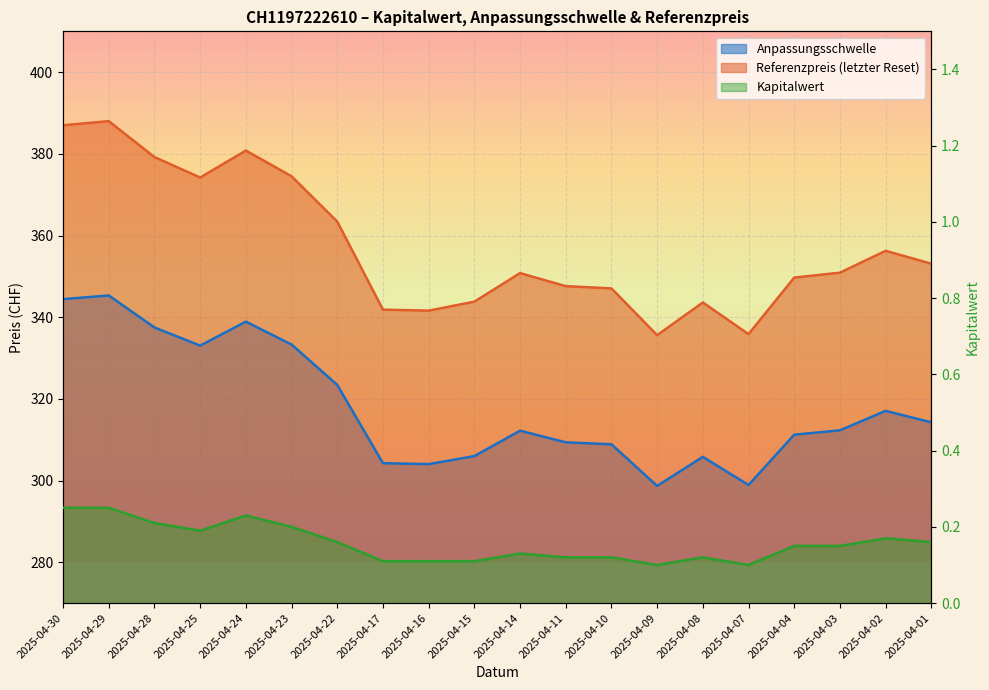

Which category has the lowest value across all series?

2025-04-09